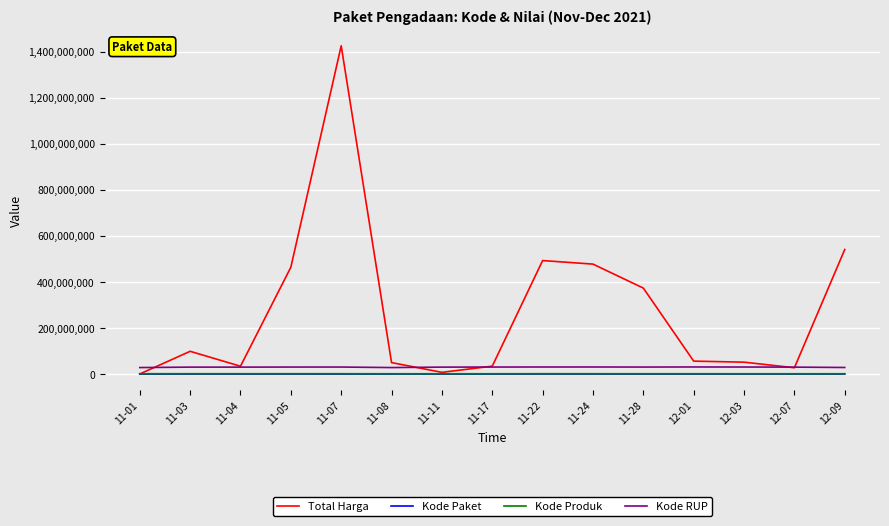

The Total Harga series shows 158376186 at 11-03. True or false?

False